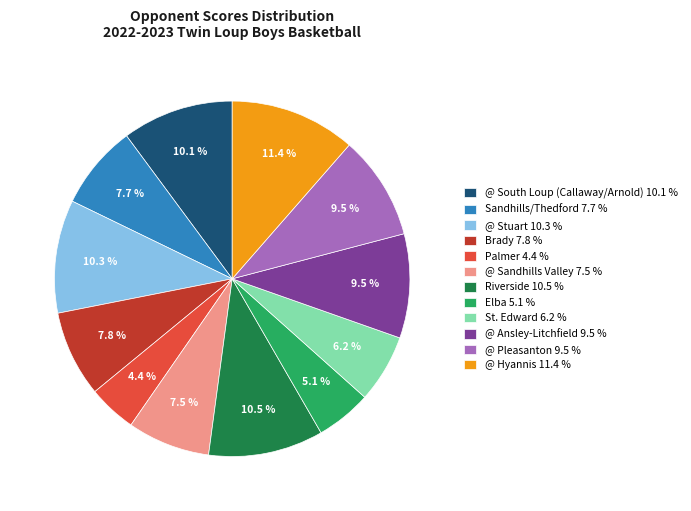

Which slice is the smallest?

Palmer